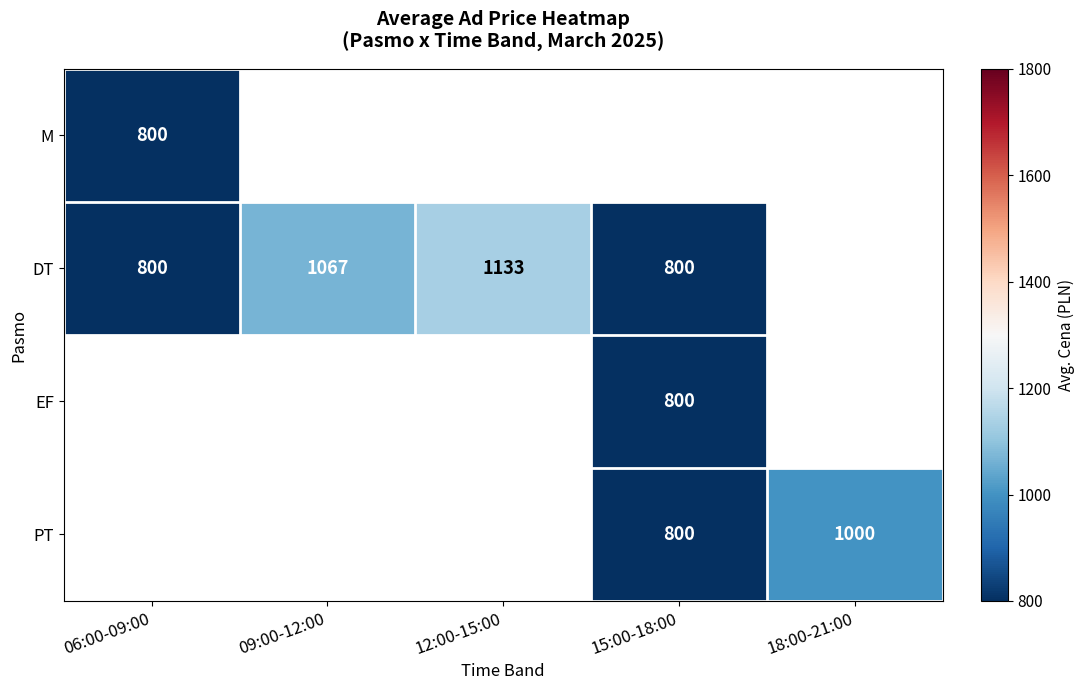

The value of DT at 15:00-18:00 is 800. True or false?

True